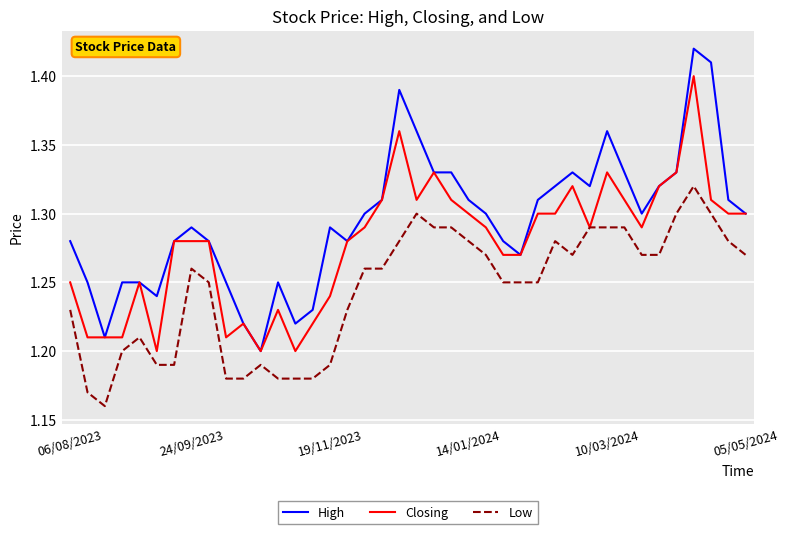

Which series has the largest total across all categories?

High